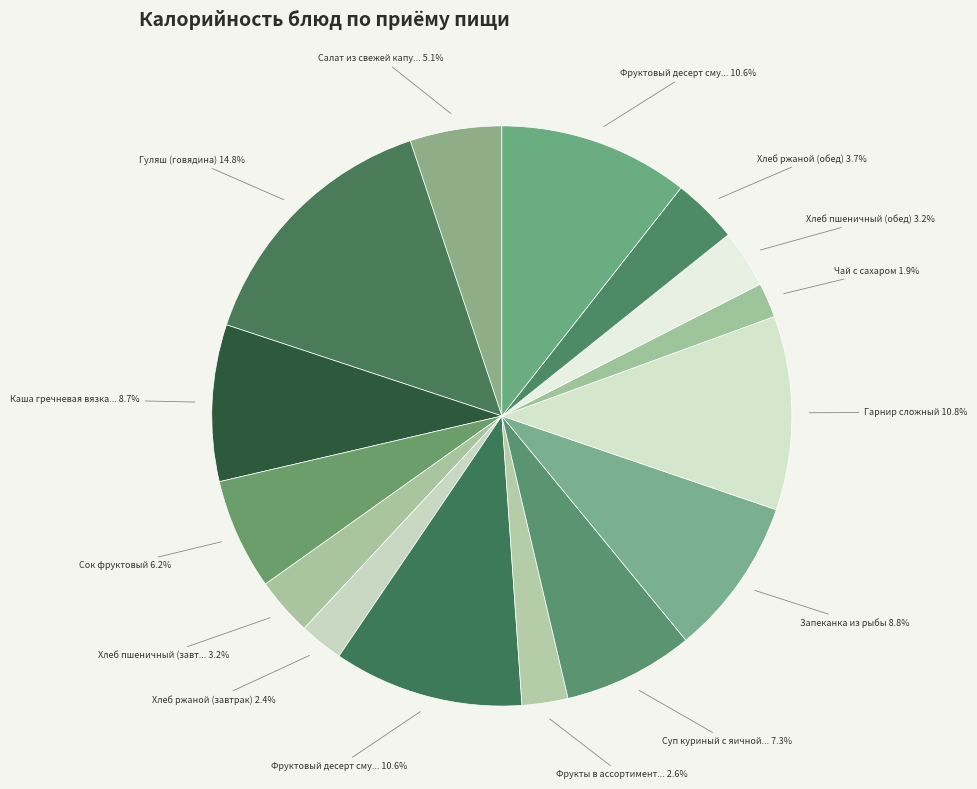

Is there a majority slice in this chart?

No